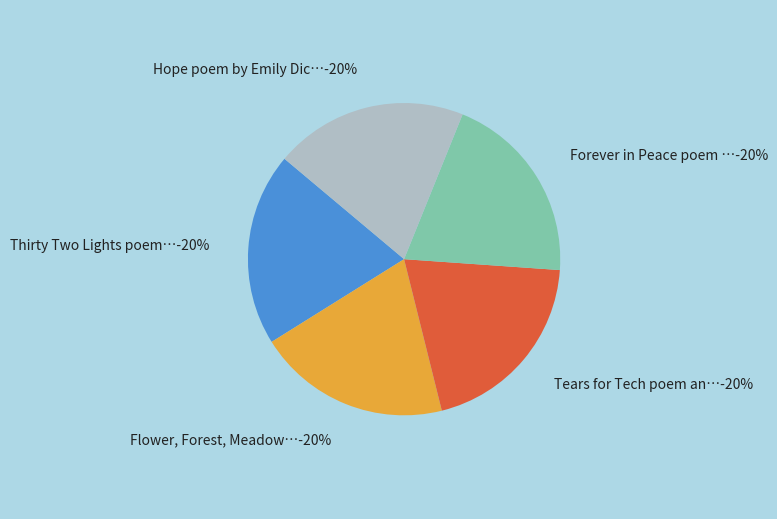

What is the ratio of the value at Flower, Forest, Meadow: In Memoriam to the value at Forever in Peace poem by Jill Eisnaugle?

1.0